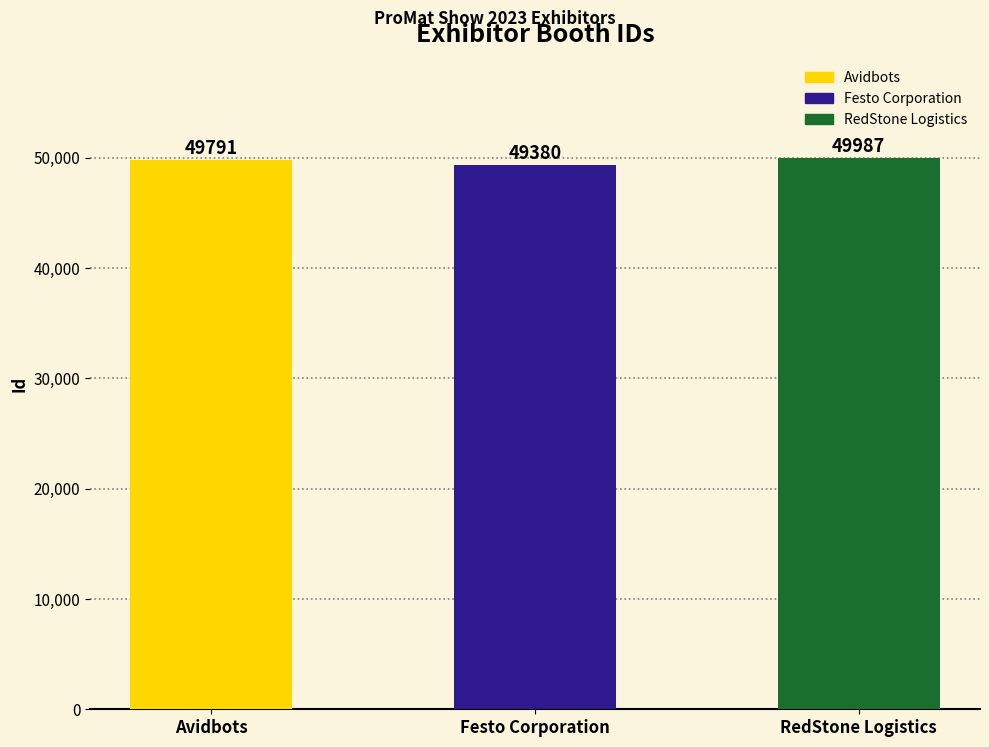

What is the change in value from Festo Corporation to RedStone Logistics?

+607